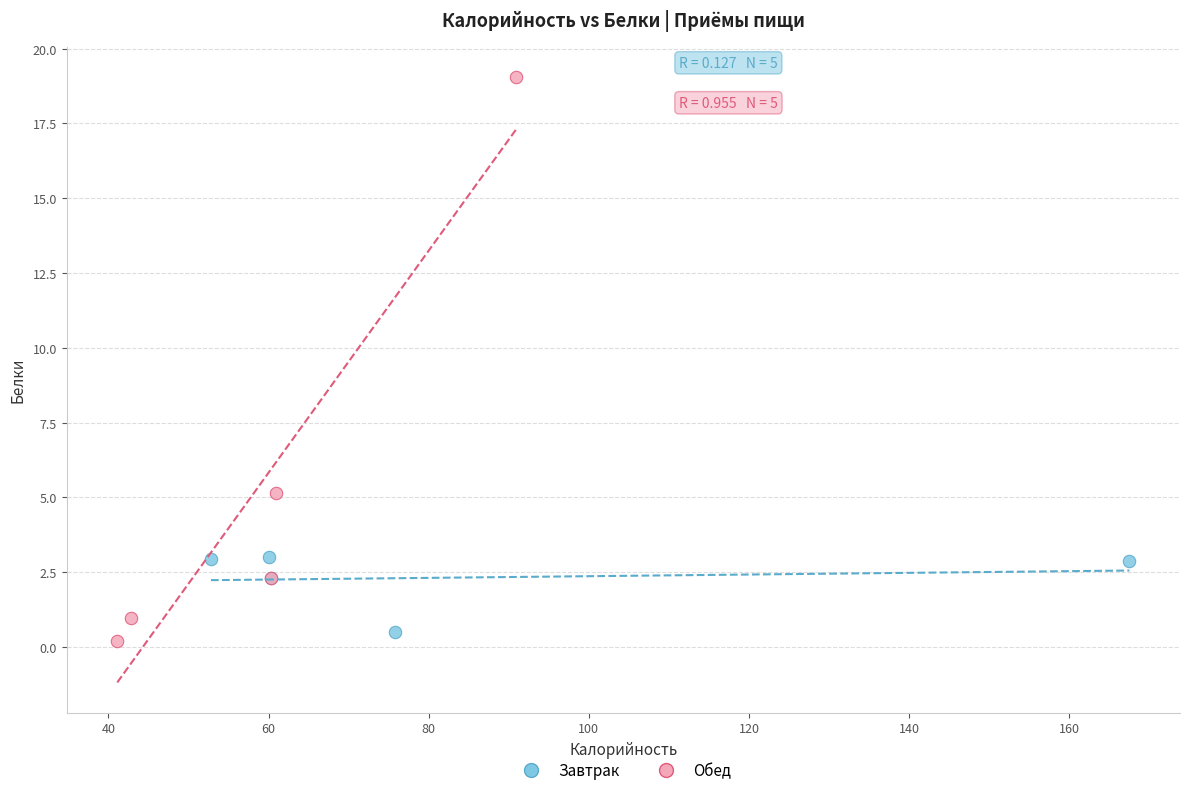

What are all the series names shown in the legend?

Завтрак, Обед